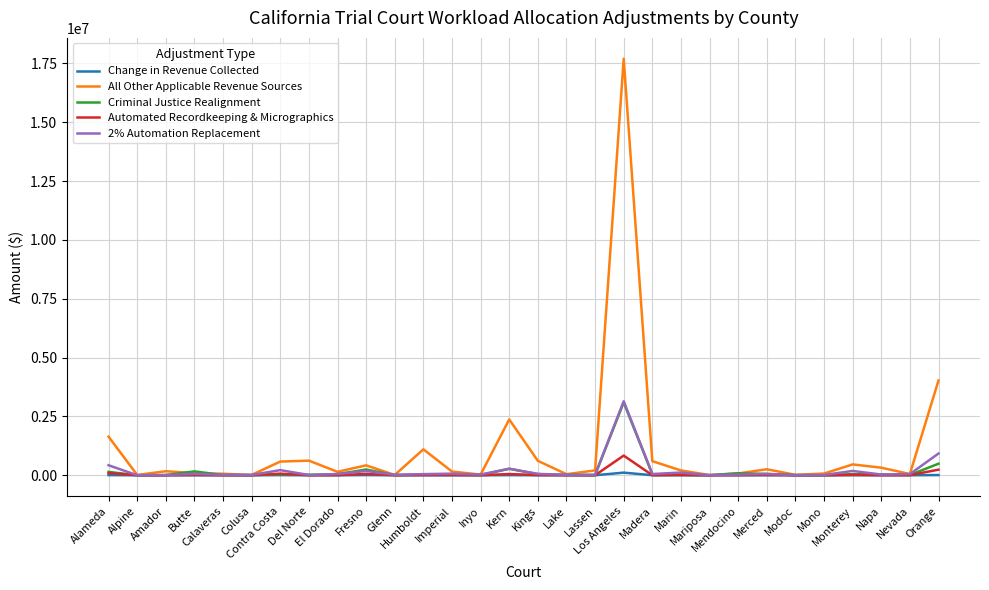

What are all the series names shown in the legend?

Change in Revenue Collected, All Other Applicable Revenue Sources, Criminal Justice Realignment, Automated Recordkeeping & Micrographics, 2% Automation Replacement